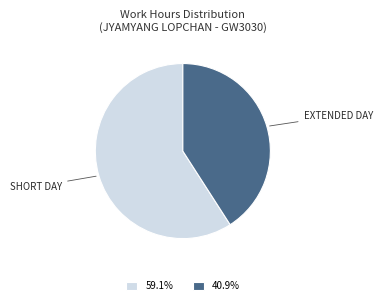

Approximately how many times larger is the value at 40.9% compared to 59.1%?

0.7